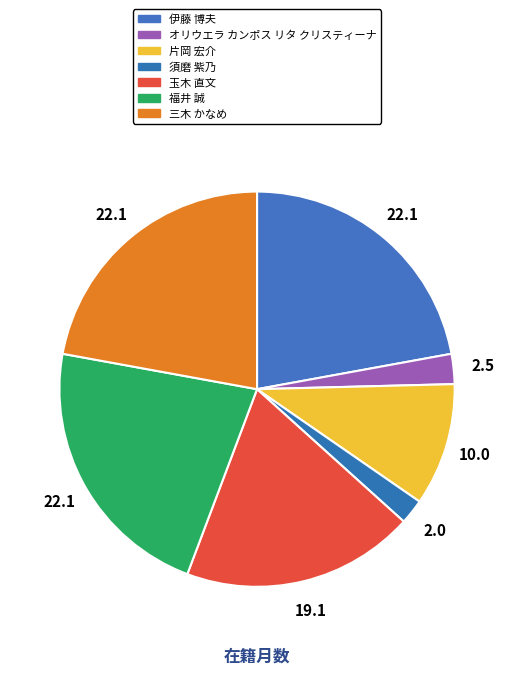

Which category has the smallest portion of the pie?

須磨 紫乃